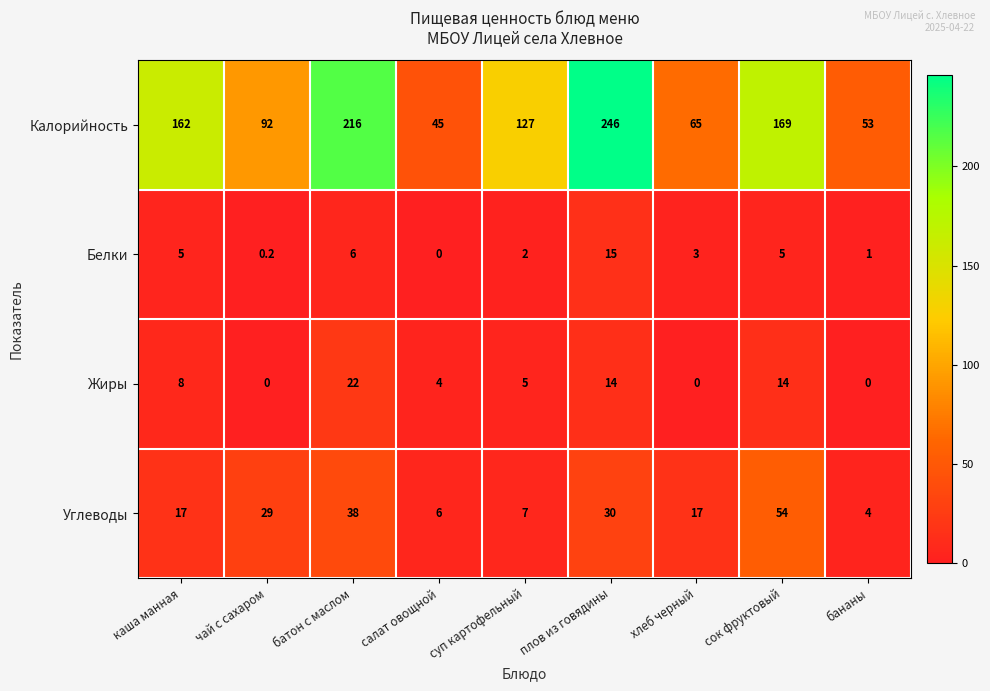

Is it true that Углеводы equals 6.0 at салат овощной?

True